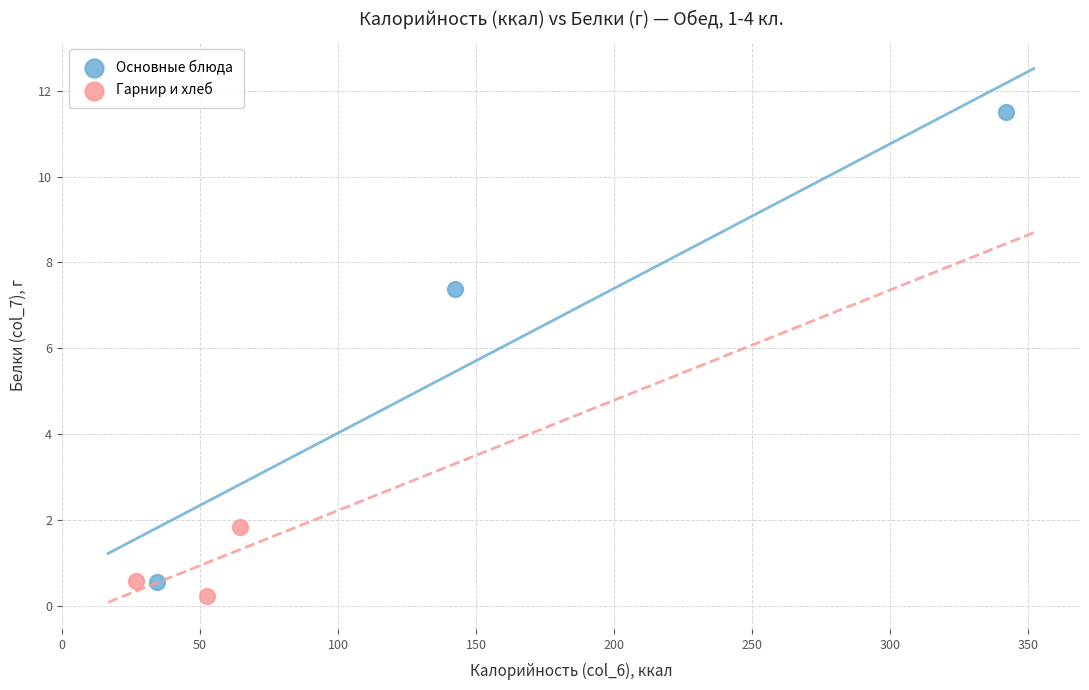

Which series has the widest spread of Y values?

Основные блюда